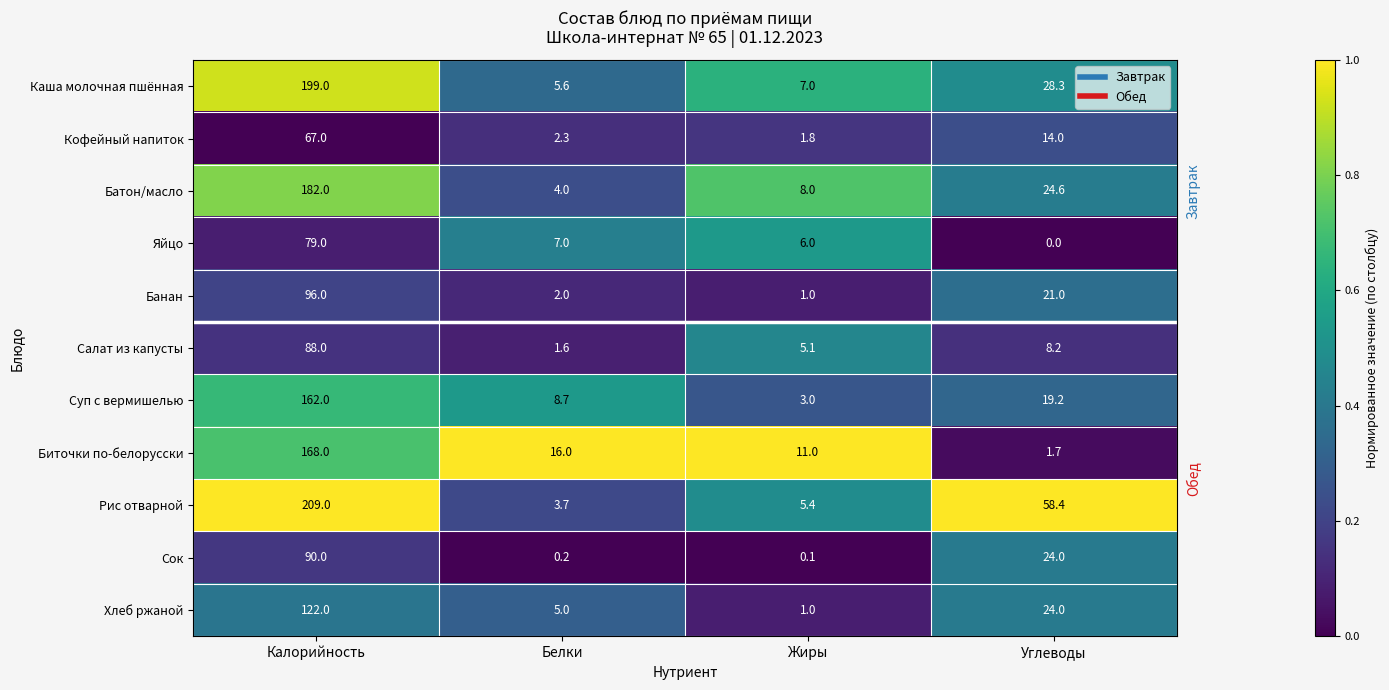

What is the minimum value for Биточки по-белорусски?

1.7